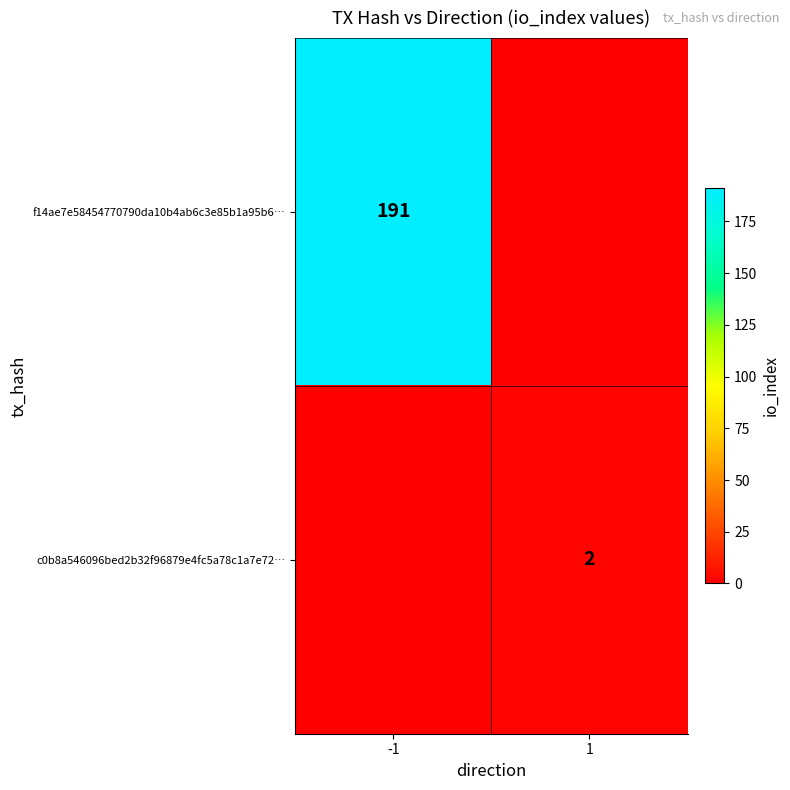

The value of c0b8a546096bed2b32f96879e4fc5a78c1a7e72… at 1 is 3. True or false?

False